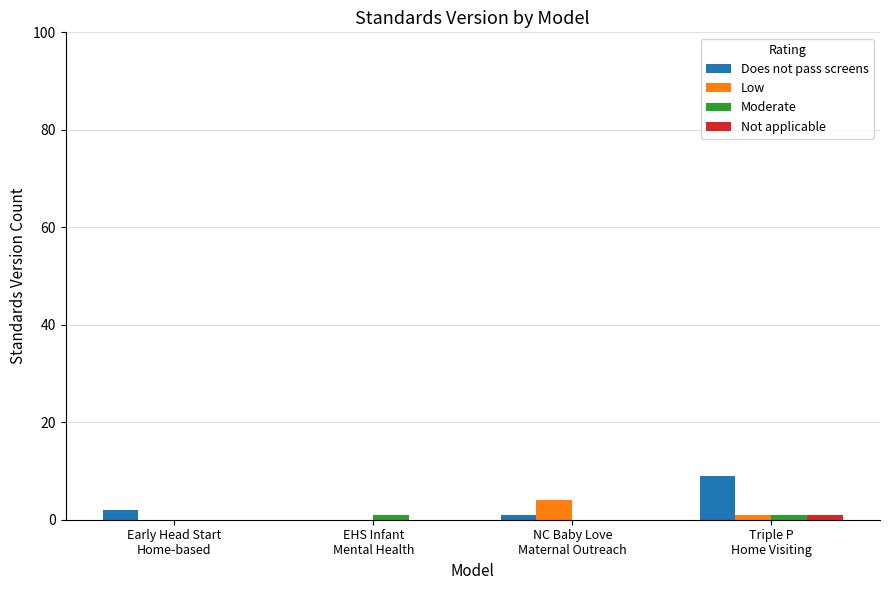

What is the maximum value for Low?

4